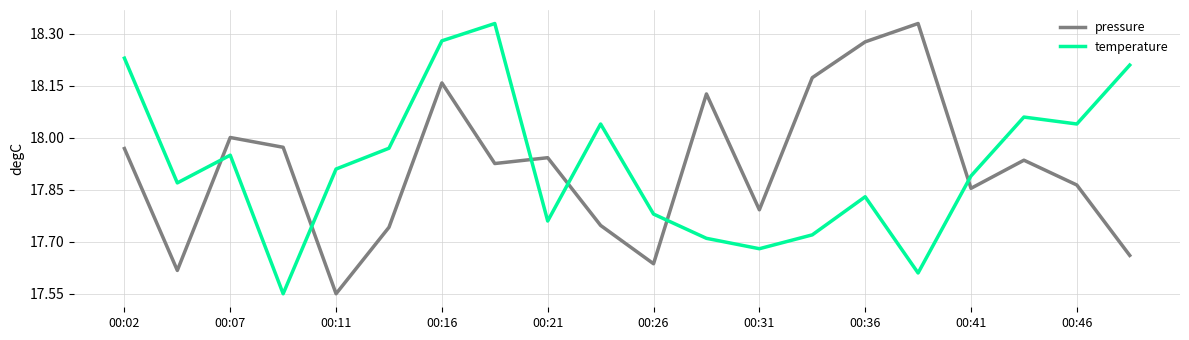

What is the difference between the maximum and minimum values in the pressure series?

0.8